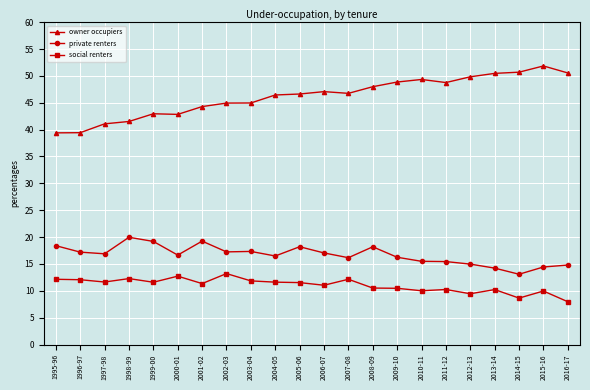

List the series in order of their peak value, highest first.

owner occupiers, private renters, social renters